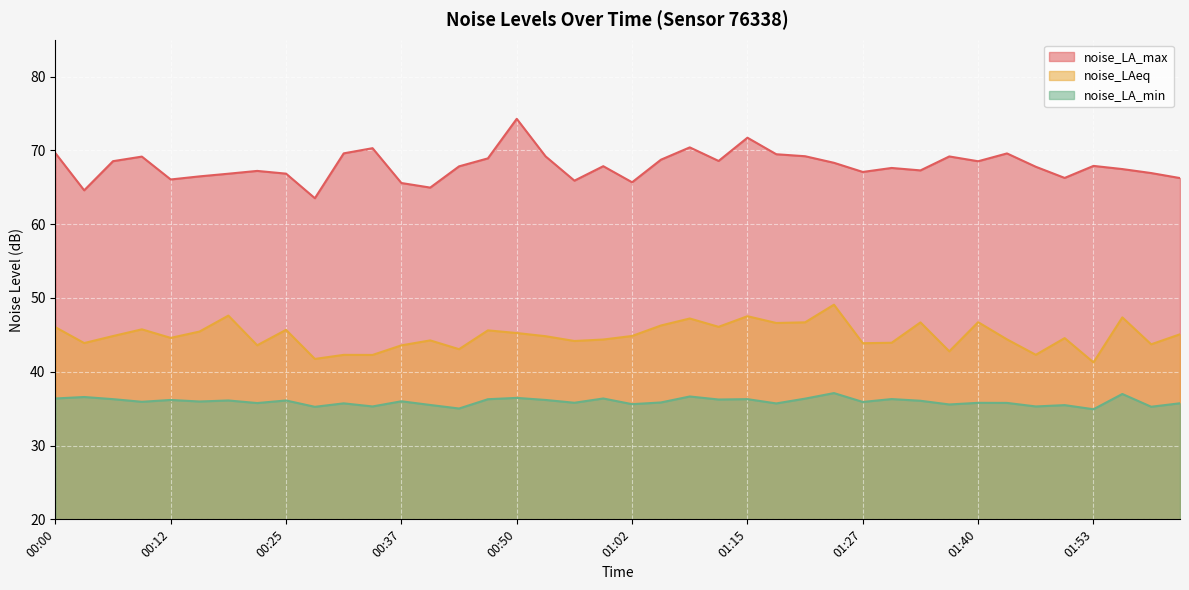

What is the average value of the noise_LA_min series?

36.0